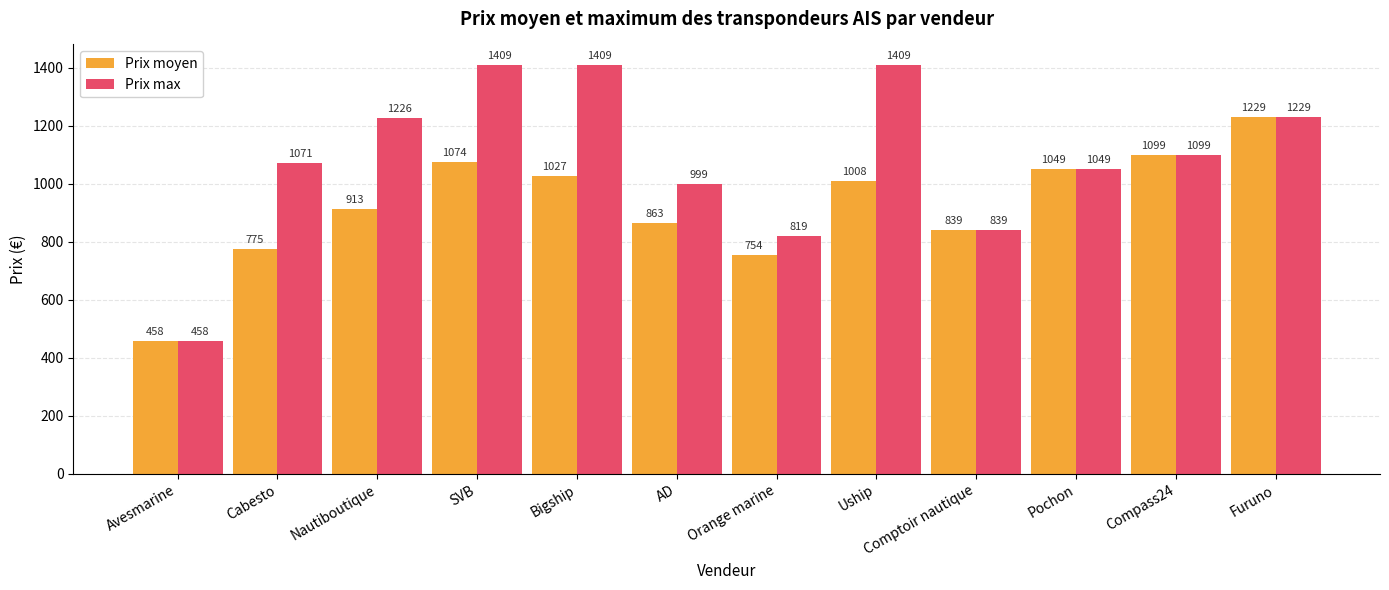

At how many categories does at least one series exceed 693?

11